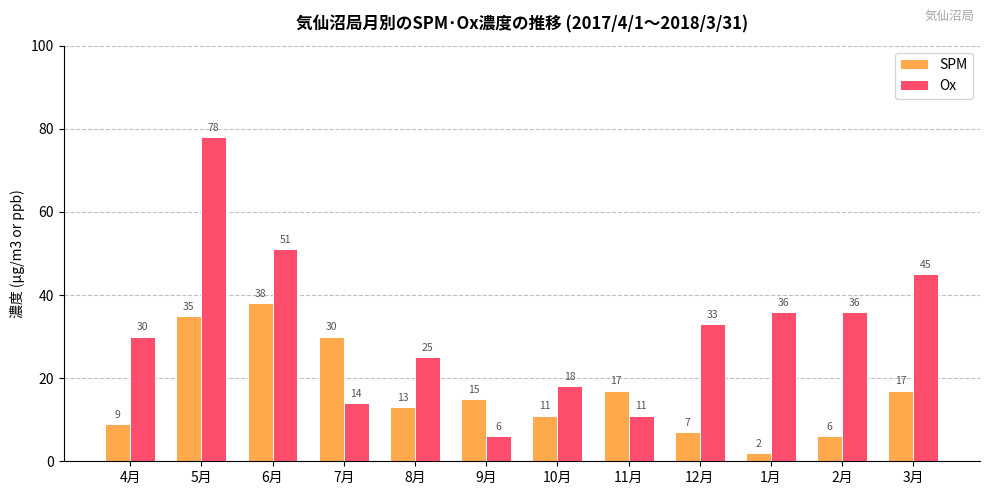

At which category is the sum across all series the highest?

5月